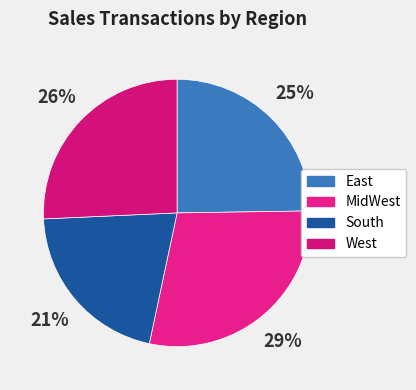

Is it true that West is 26% of the pie?

True